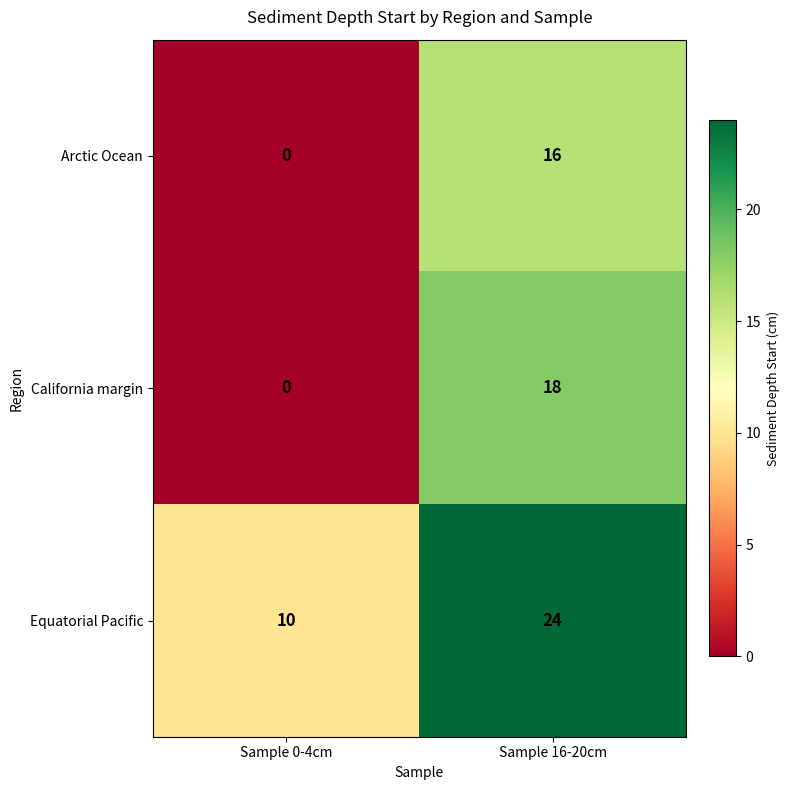

What is the maximum value shown in the chart?

24